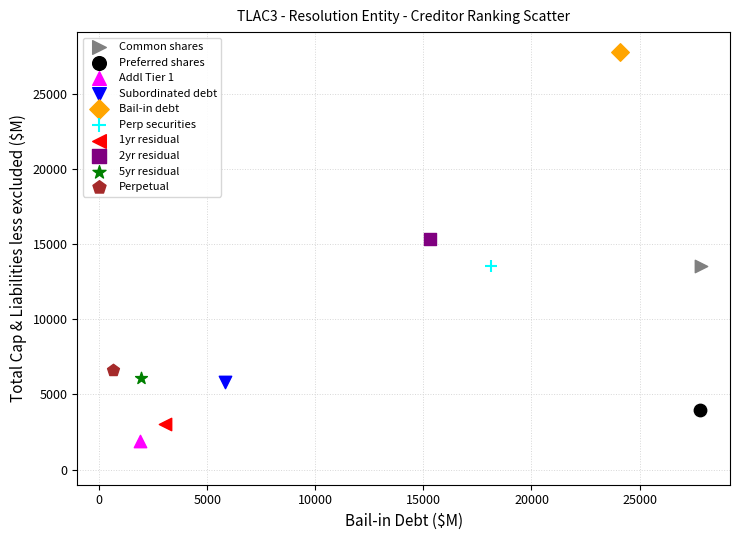

Which series contains the lowest Y value?

Addl Tier 1